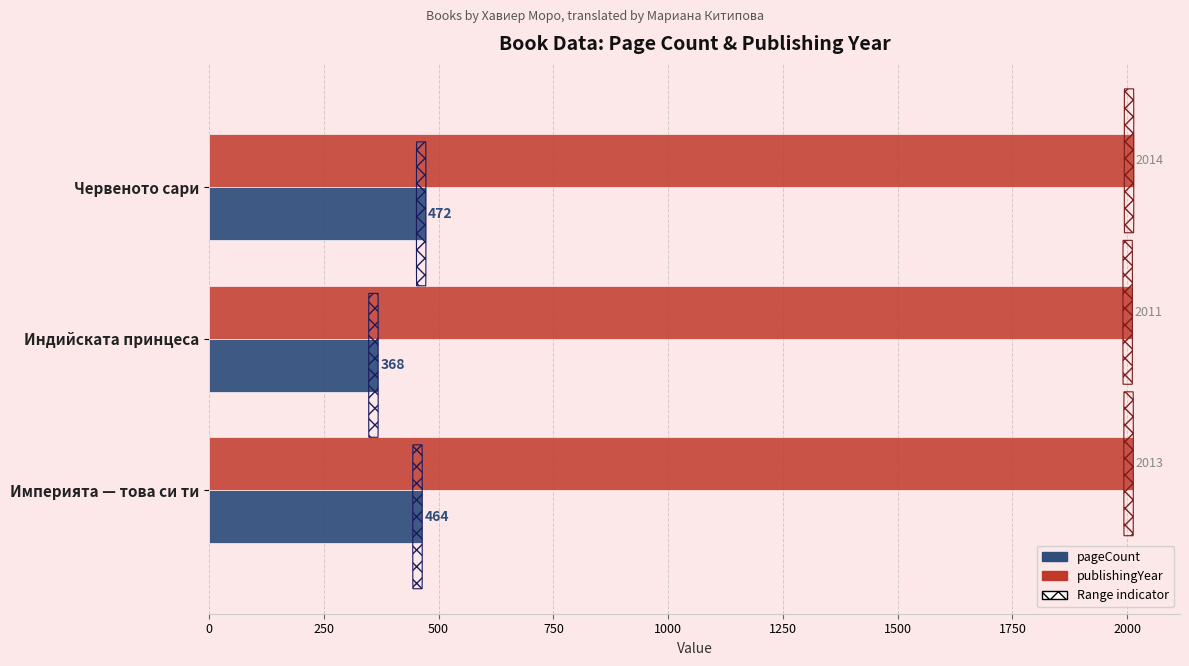

Which series has the largest total across all categories?

publishingYear